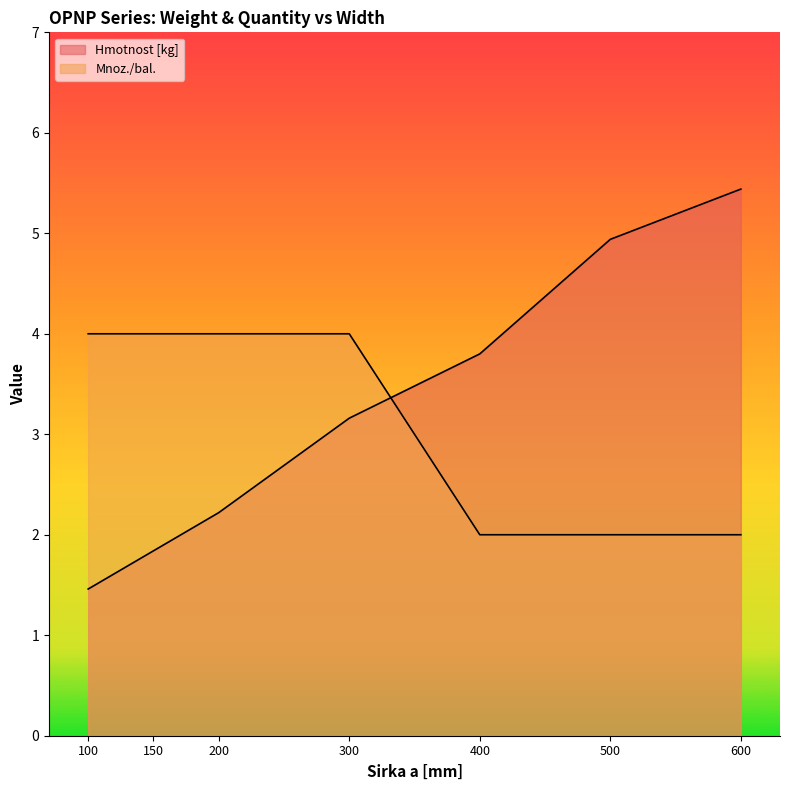

Which series has the largest range (max minus min)?

Hmotnost [kg]